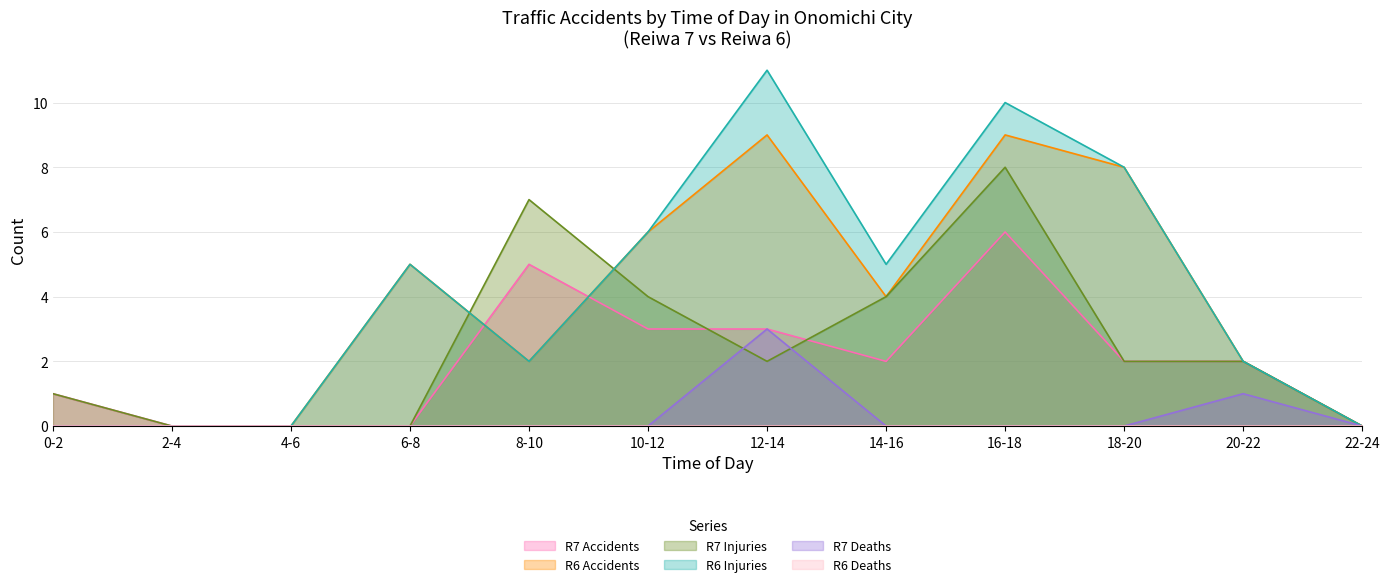

The R6 Accidents series shows 2 at 14-16. True or false?

False